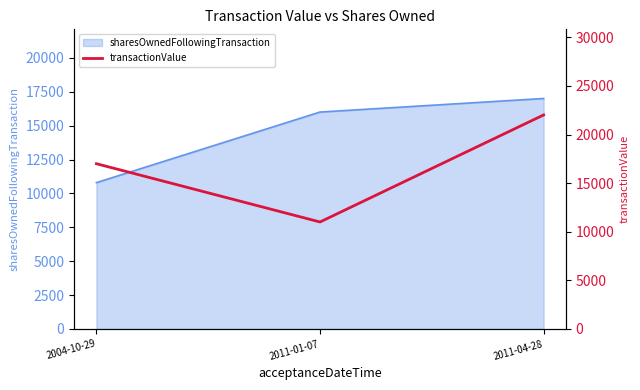

The value at 2004-10-29 is 6662. True or false?

False